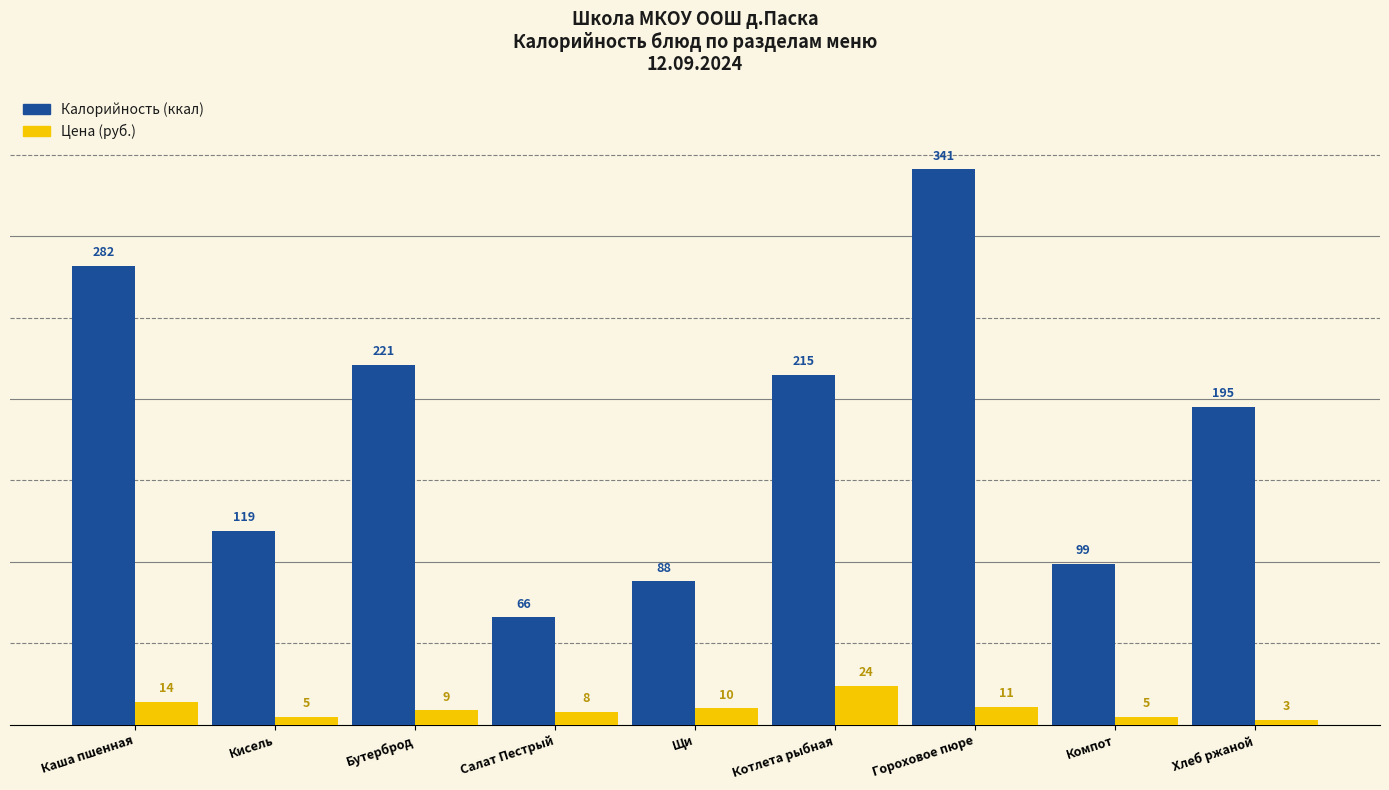

How many data points does each series have?

9